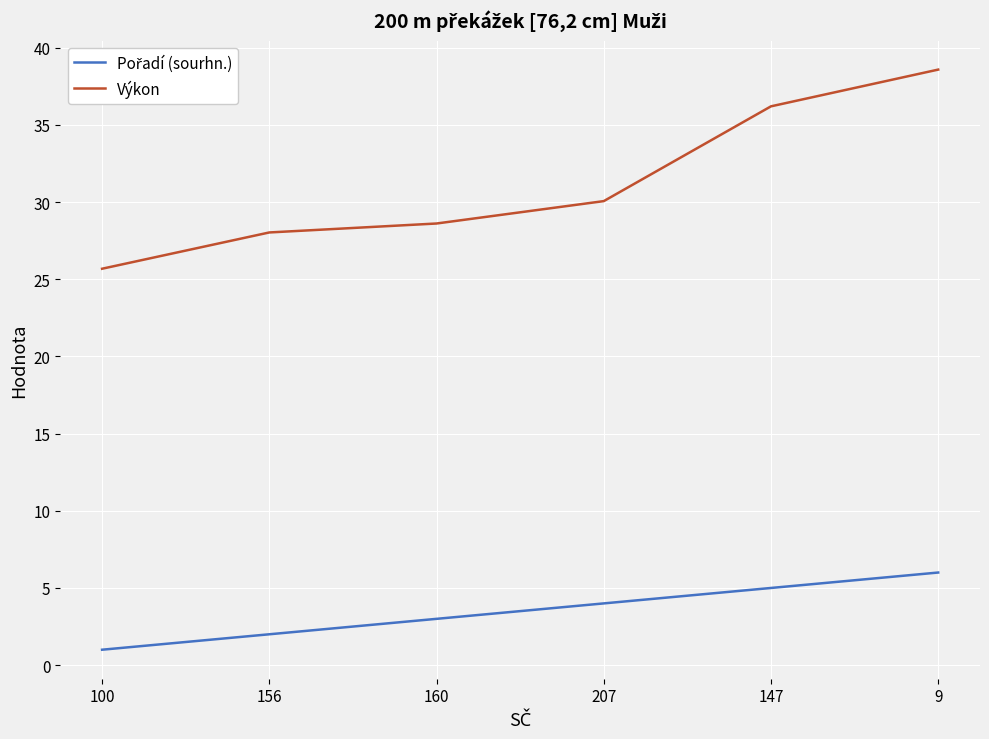

What is the difference between the maximum and minimum values in the Výkon series?

12.9